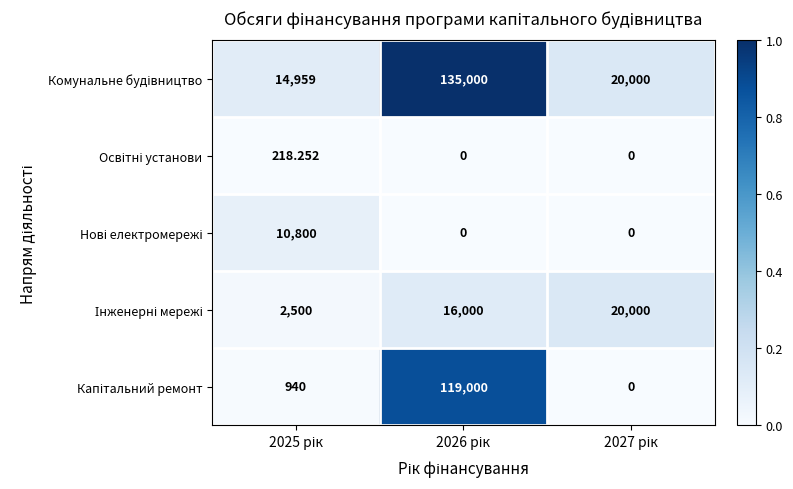

Which series has the widest spread of values?

Комунальне будівництво